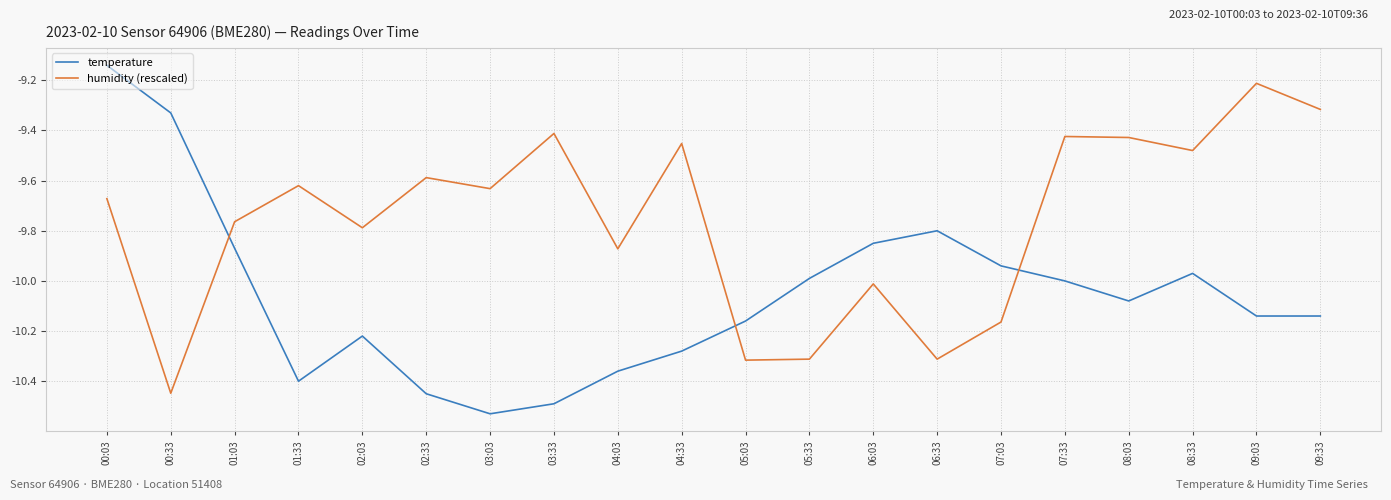

True or false: humidity (rescaled) has a value of -17.5 at 05:03.

False